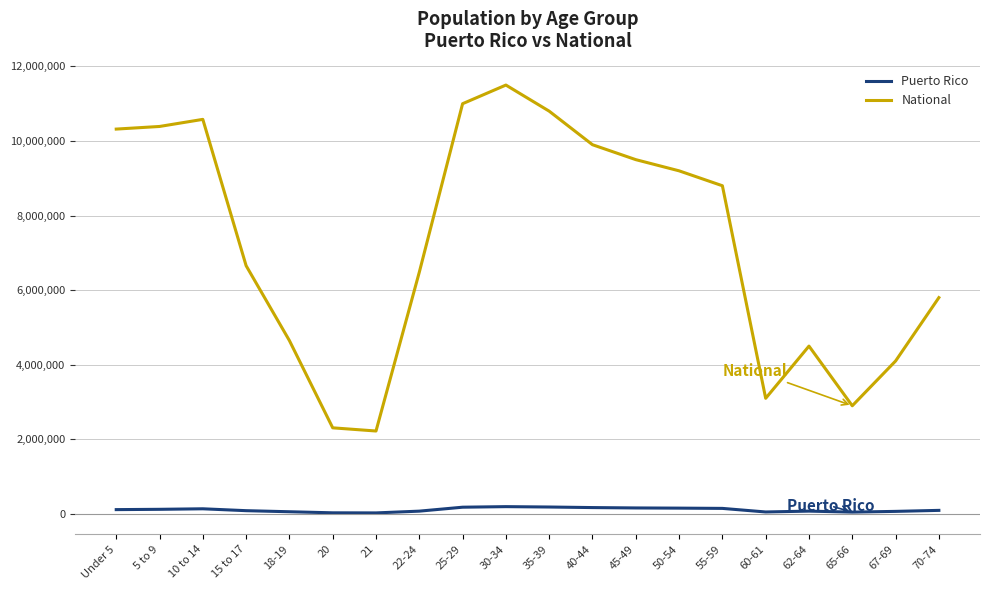

At which category is the sum across all series the highest?

30-34